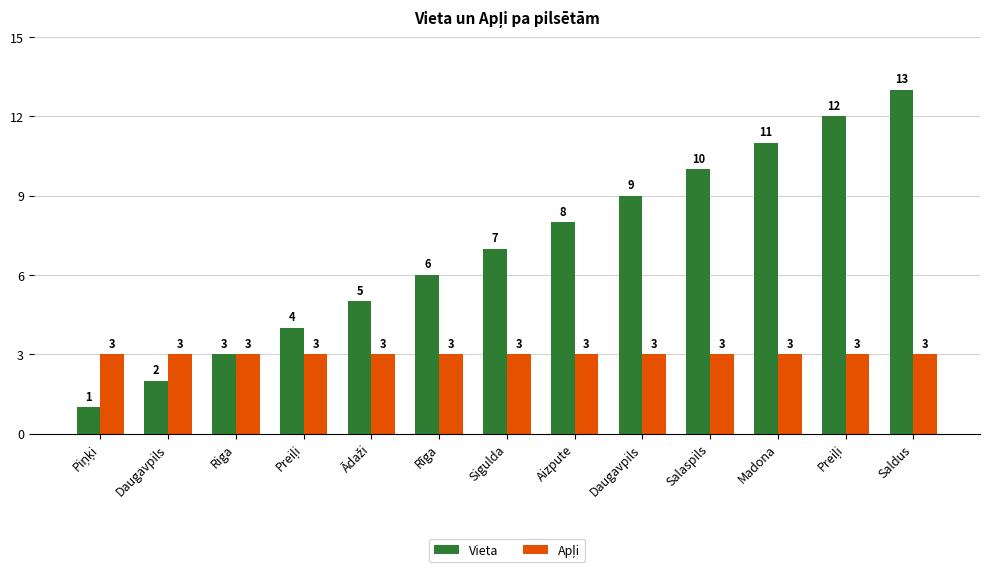

Rank the categories by Apļi value from highest to lowest.

Piņķi, Daugavpils, Riga, Preiļi, Ādaži, Rīga, Sigulda, Aizpute, Daugavpils, Salaspils, Madona, Preiļi, Saldus